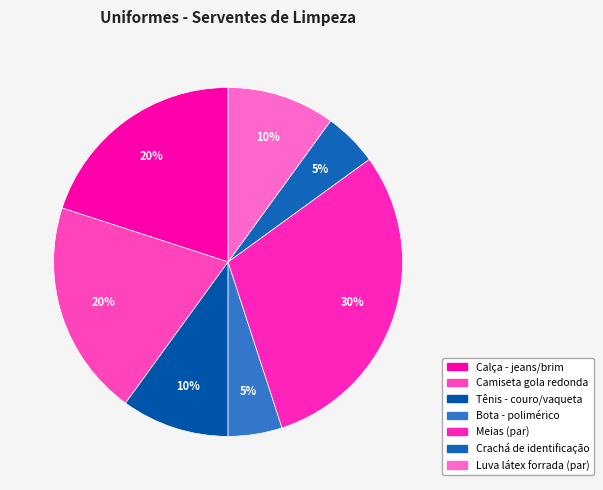

Is there a majority slice in this chart?

No